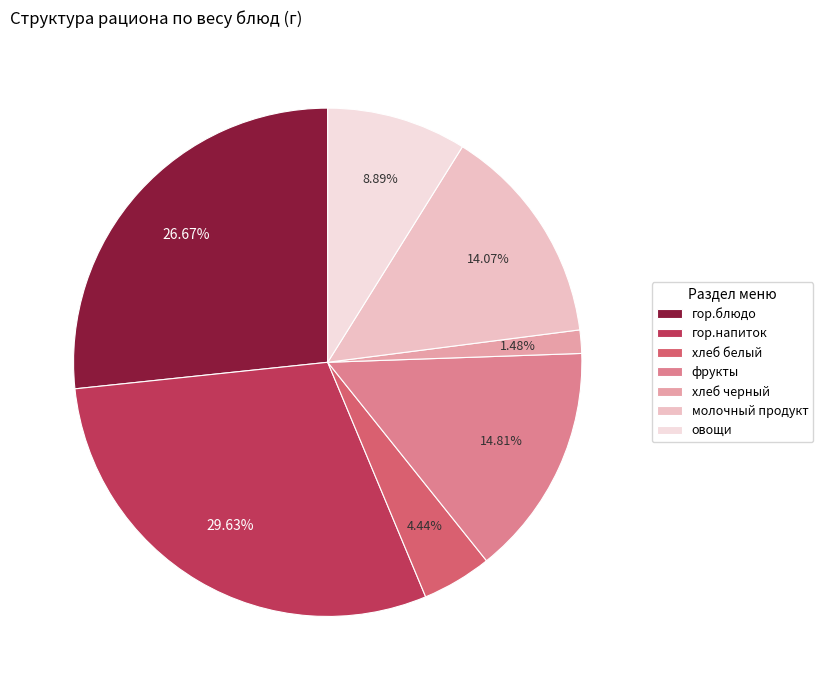

How many slices are in this pie chart?

7